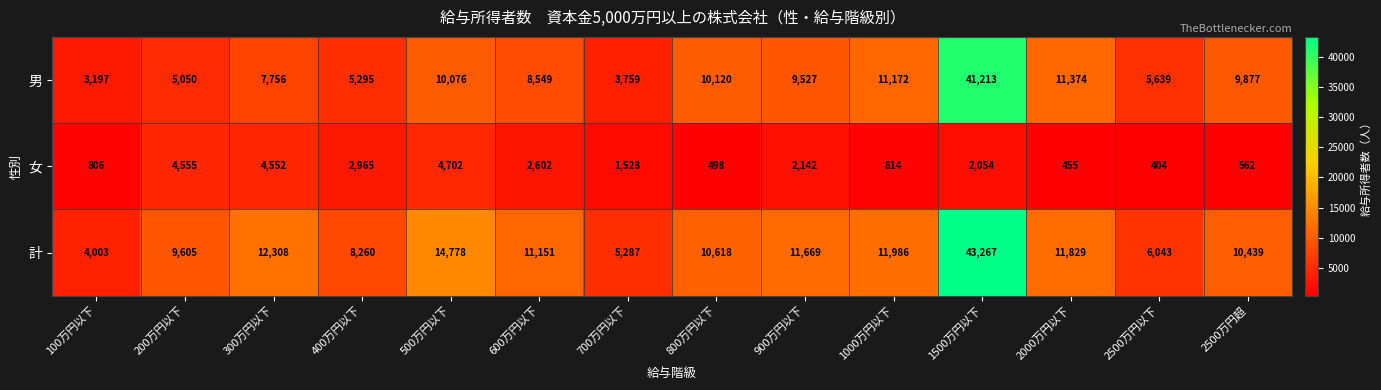

What is the sum of the 計 values at 1500万円以下 and 800万円以下?

53885